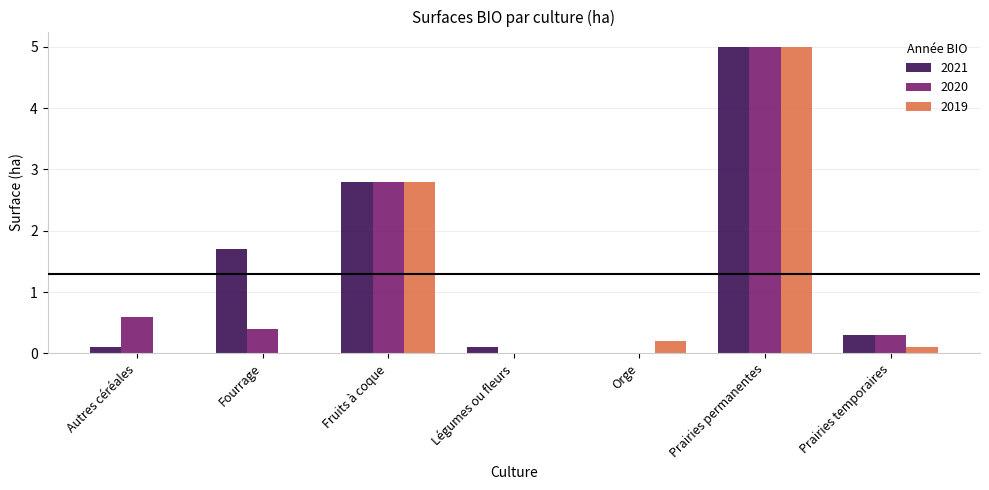

The 2019 series shows 0.2 at Orge. True or false?

True